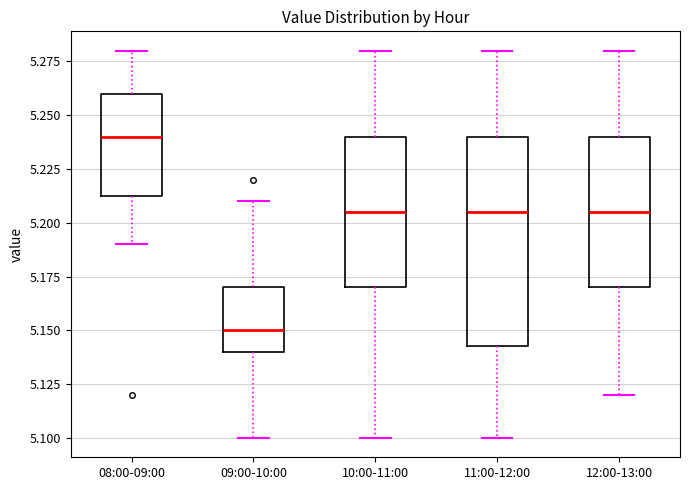

Reading left to right, read every box against the y-axis: the position of its median line, the range the box covers, and the ends of its whiskers. The values are not printed on the chart, so give them approximately, as read against the axis.

08:00-09:00: median 5.240, box 5.215 to 5.260, whiskers 5.190 to 5.280
09:00-10:00: median 5.150, box 5.140 to 5.170, whiskers 5.100 to 5.210
10:00-11:00: median 5.205, box 5.170 to 5.240, whiskers 5.100 to 5.280
11:00-12:00: median 5.205, box 5.145 to 5.240, whiskers 5.100 to 5.280
12:00-13:00: median 5.205, box 5.170 to 5.240, whiskers 5.120 to 5.280